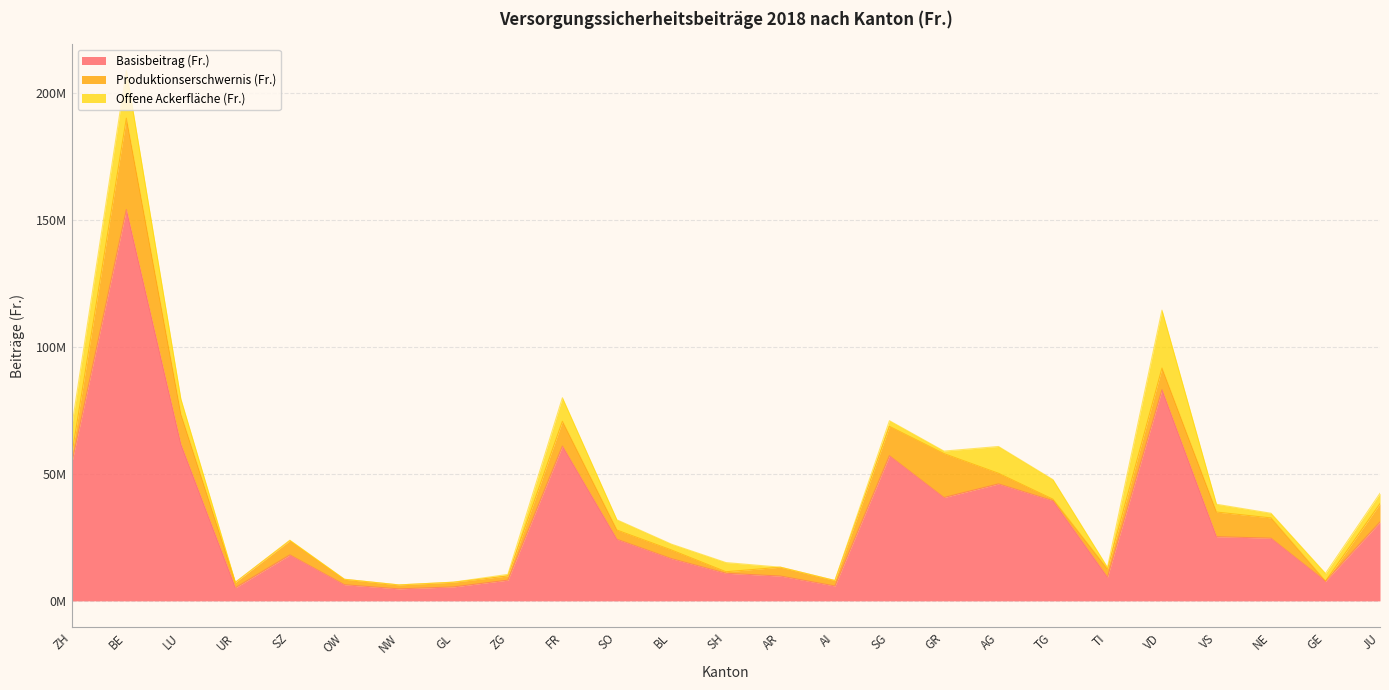

True or false: Produktionserschwernis (Fr.) has more than 0 interior local peaks.

True